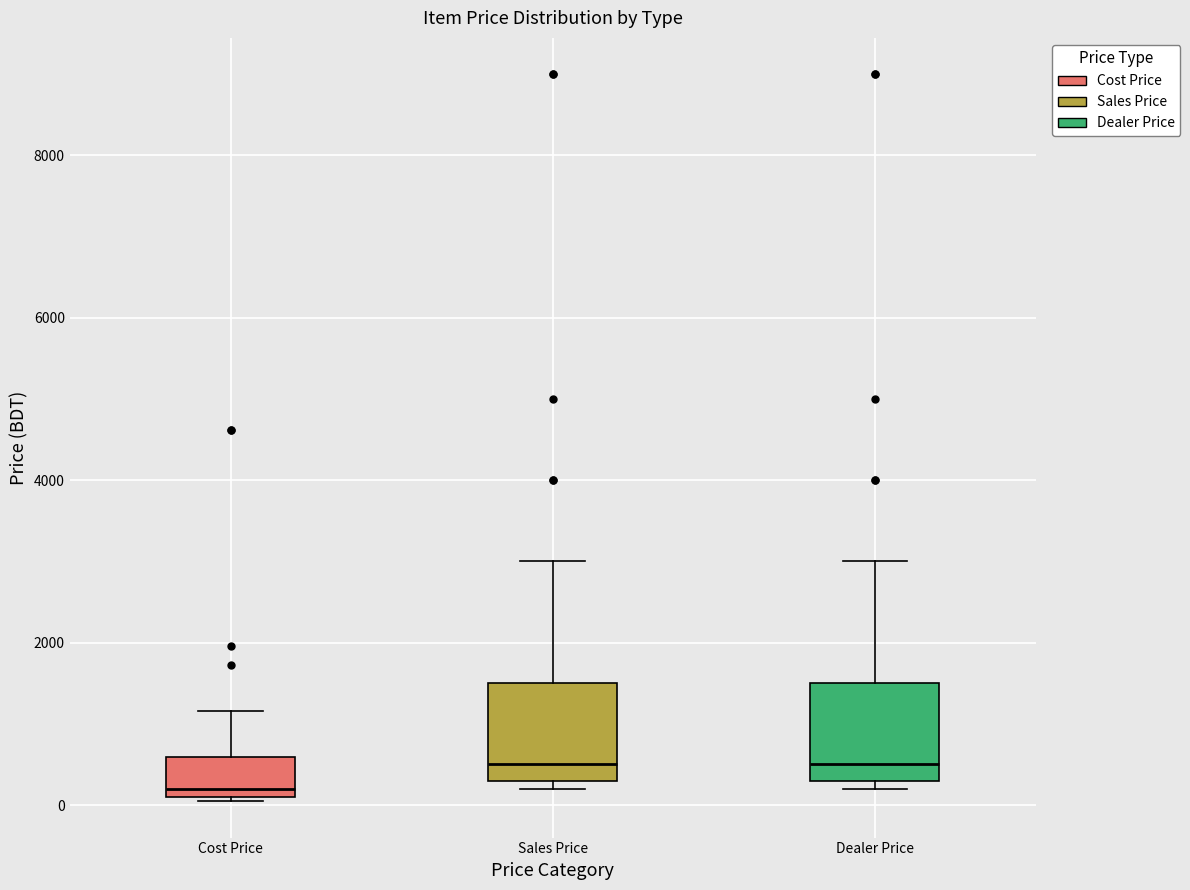

Reading left to right, read every box against the y-axis: the position of its median line, the range the box covers, and the ends of its whiskers. The values are not printed on the chart, so give them approximately, as read against the axis.

Cost Price: median 200, box 0 to 600, whiskers 0 to 1200
Sales Price: median 600, box 400 to 1600, whiskers 200 to 3000
Dealer Price: median 600, box 400 to 1600, whiskers 200 to 3000